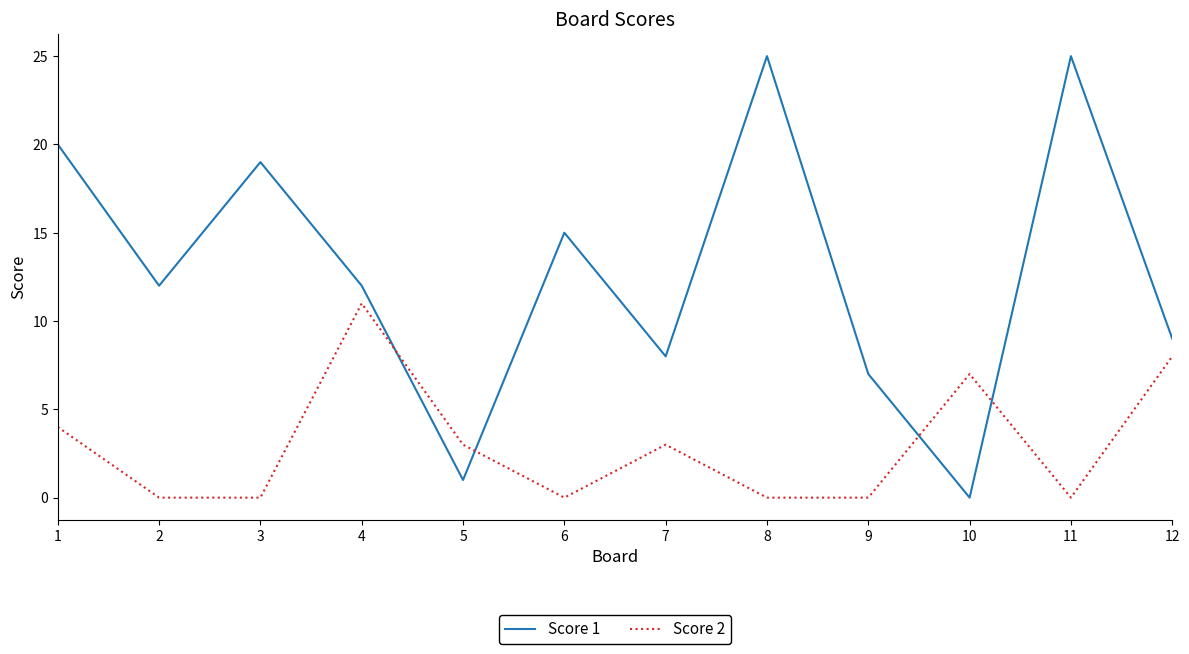

The value of Score 2 at 10 is 11. True or false?

False